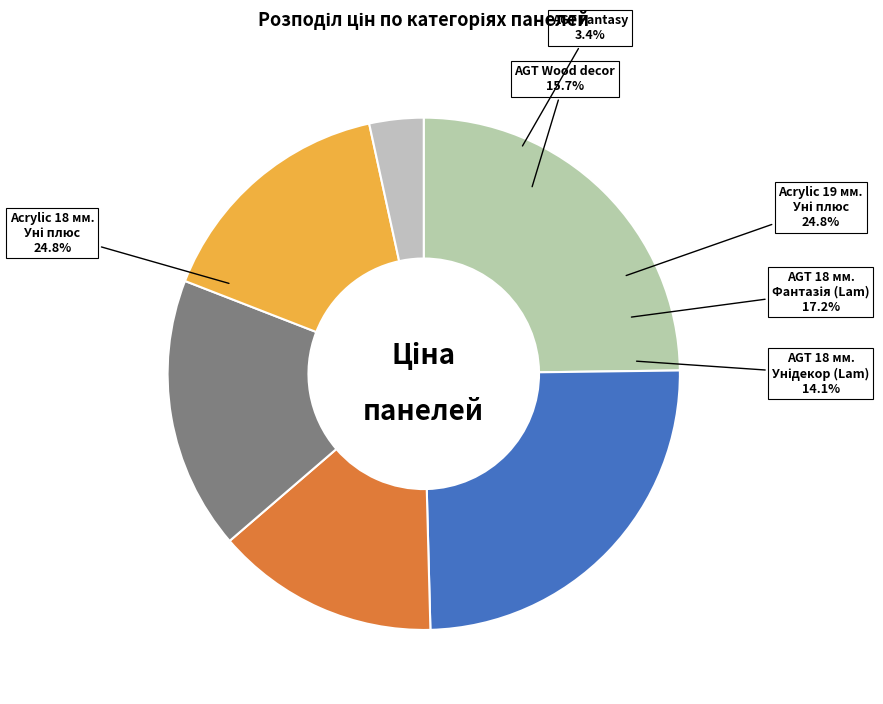

How many segments does this pie chart have?

6